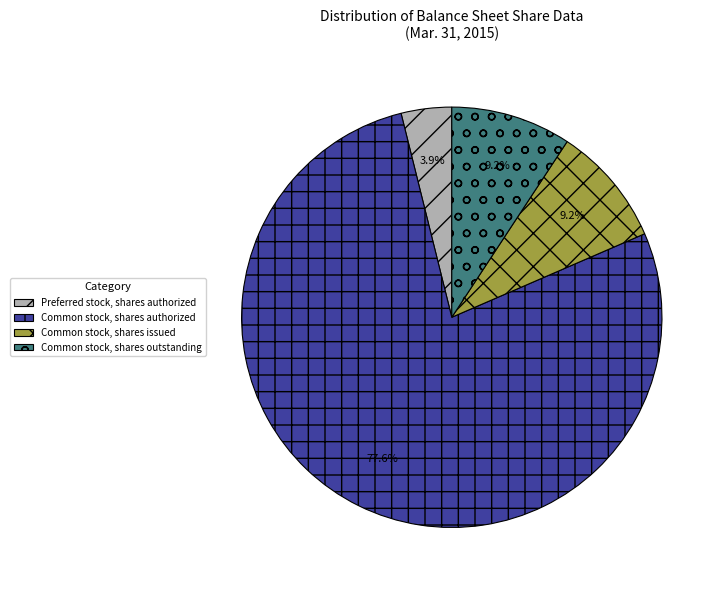

Combined, do Common stock, shares issued and Common stock, shares outstanding account for over 50%?

No